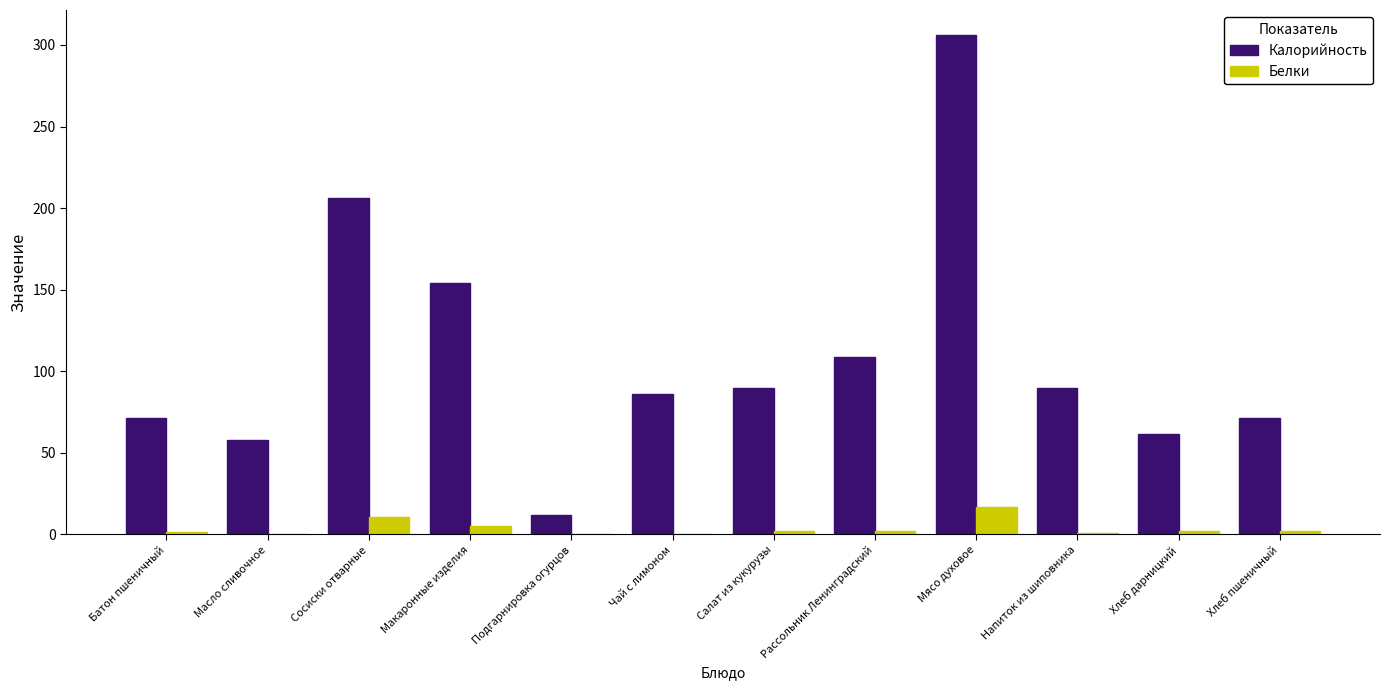

What is the highest value of the Белки series?

16.9